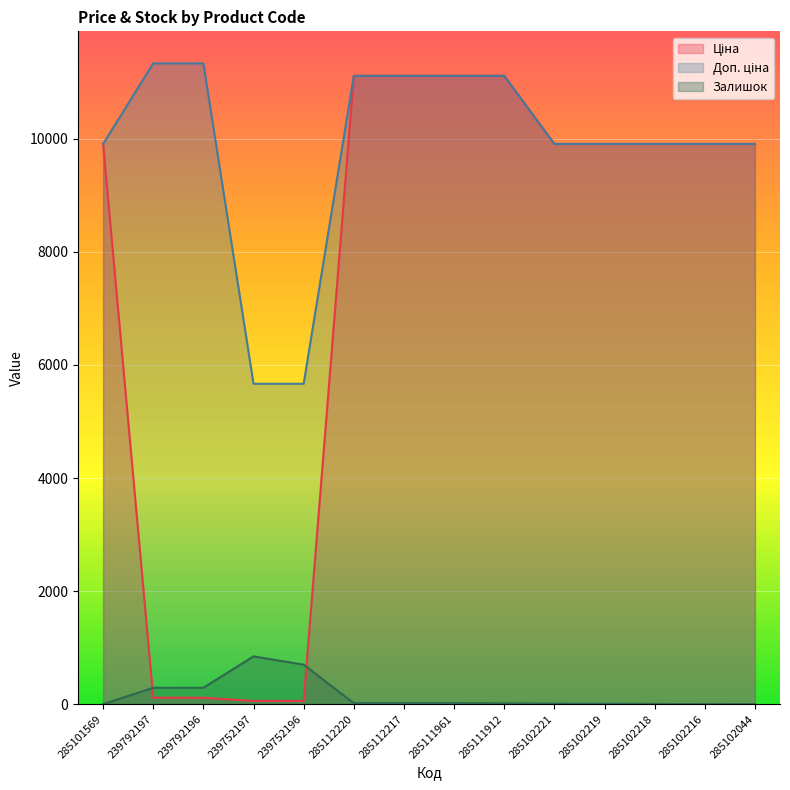

How many lines are shown in the chart?

3